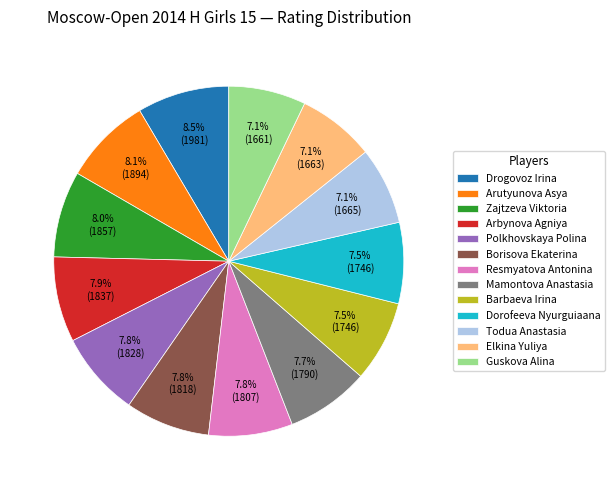

What percentage is the Polkhovskaya Polina slice, to the nearest percent?

8%